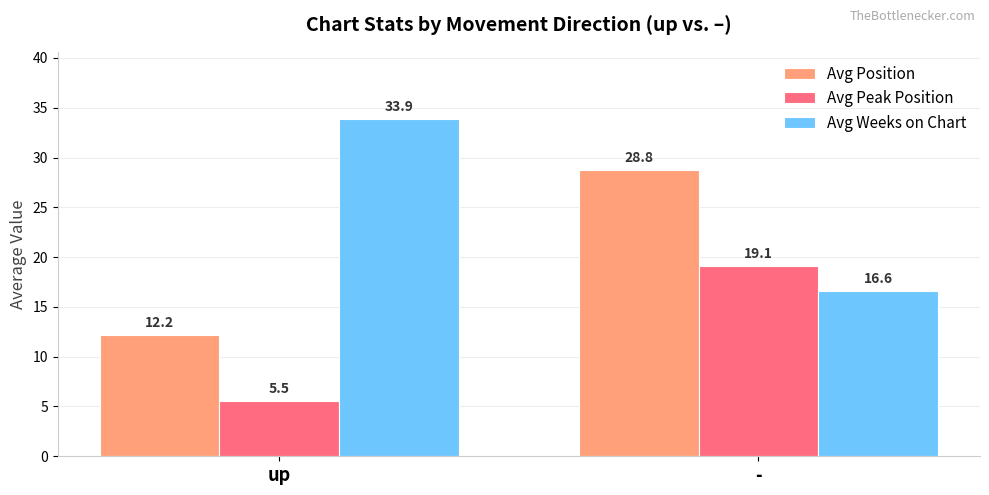

Is it true that Avg Position equals 28.8 at -?

True